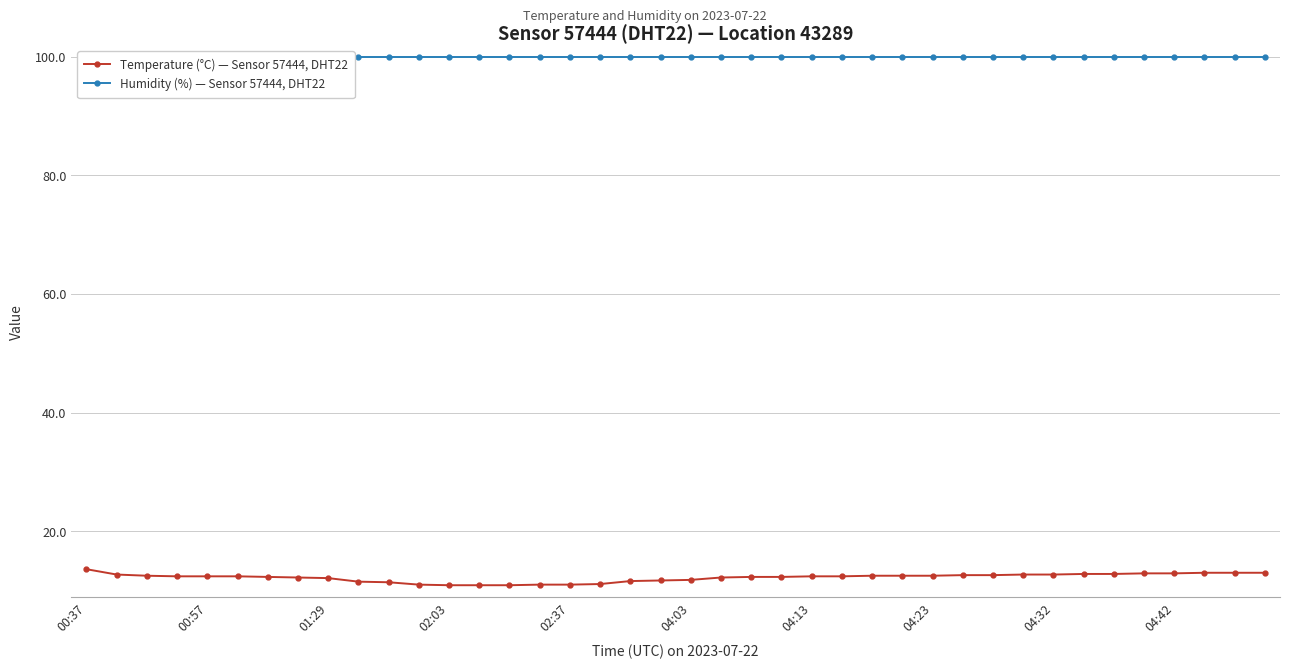

What is the value of the Temperature (°C) — Sensor 57444, DHT22 point at the 12th from the left?

11.0